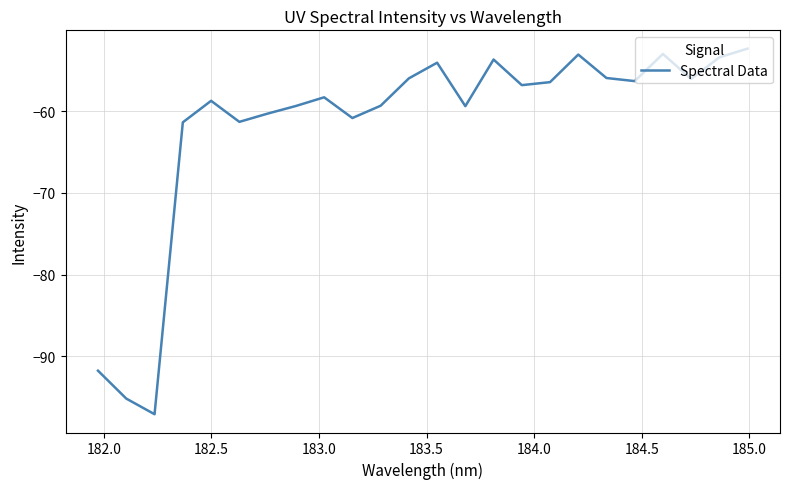

What is the minimum value shown in the chart?

-97.1